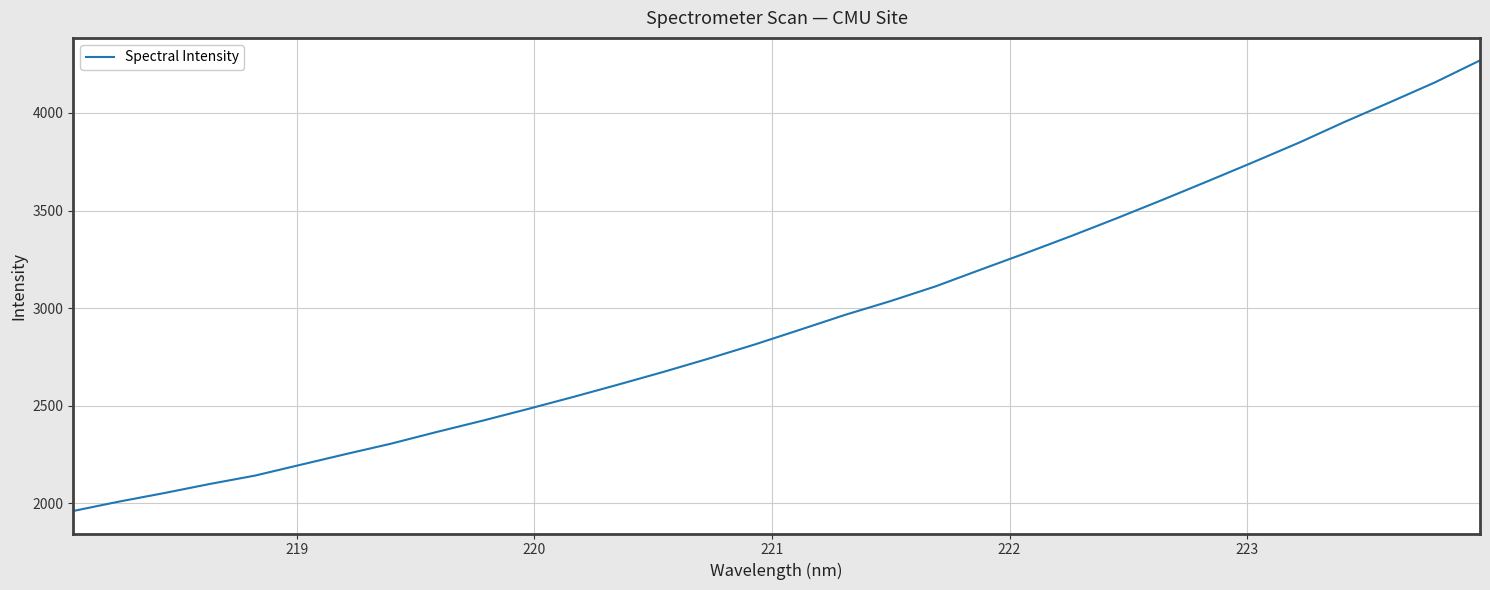

True or false: there are more than 2 points higher than both neighbors.

False